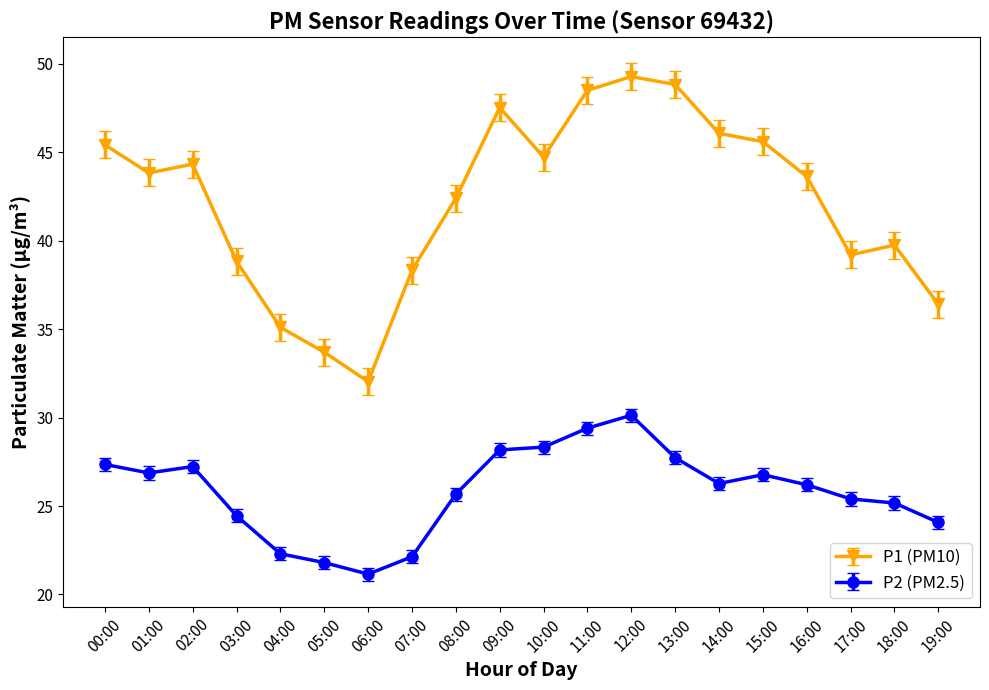

What are all the series names shown in the legend?

P1 (PM10), P2 (PM2.5)